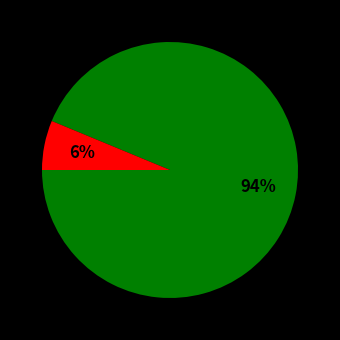

Count the number of slices in the pie.

2